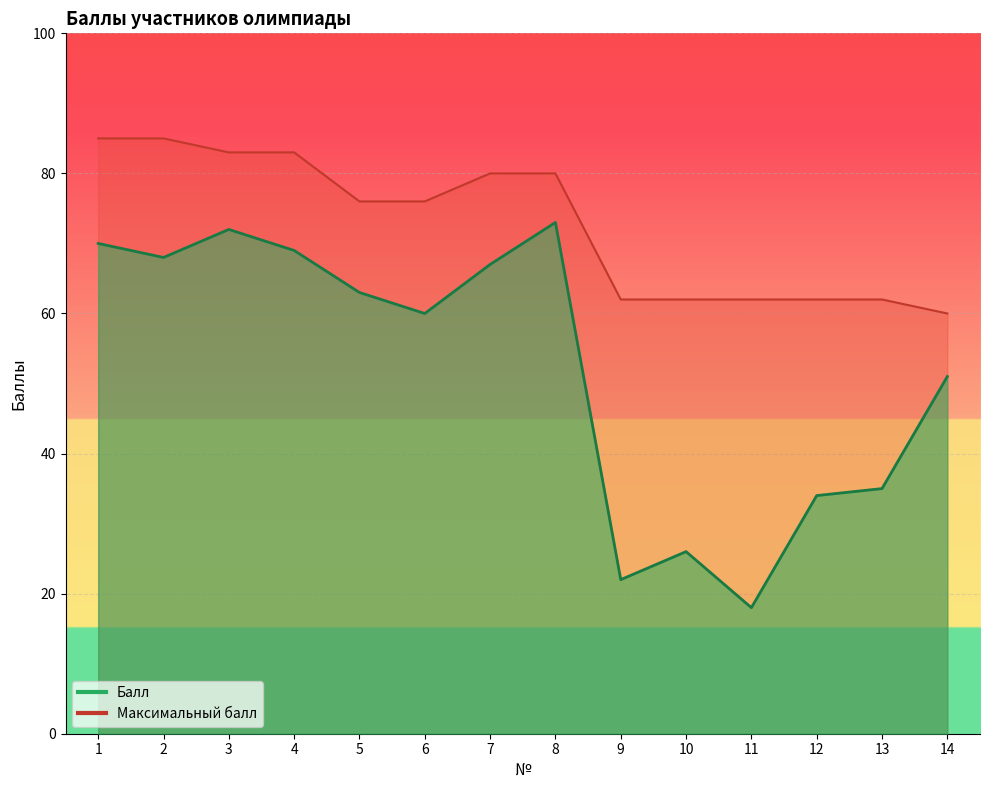

True or false: Балл and Максимальный балл intersect in this chart.

False